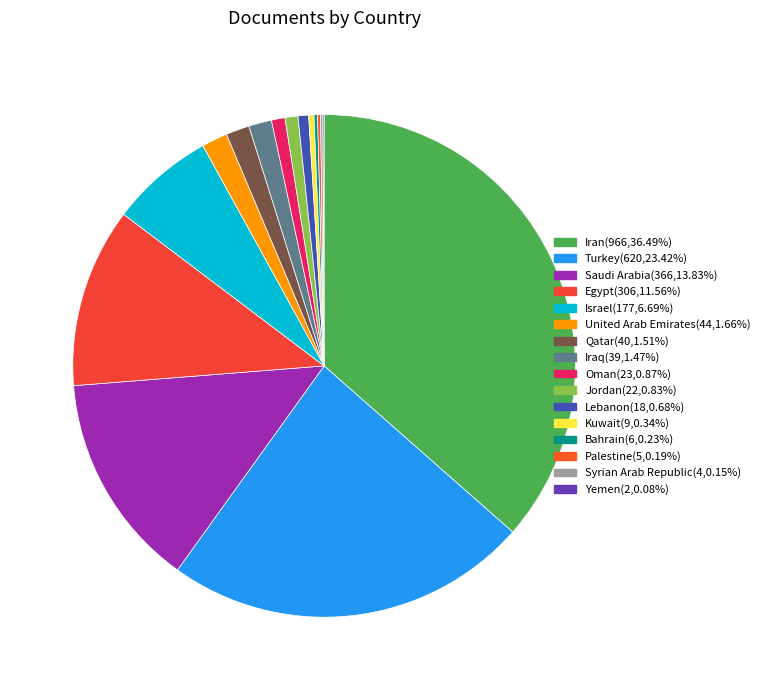

Is Lebanon the majority of the pie?

No